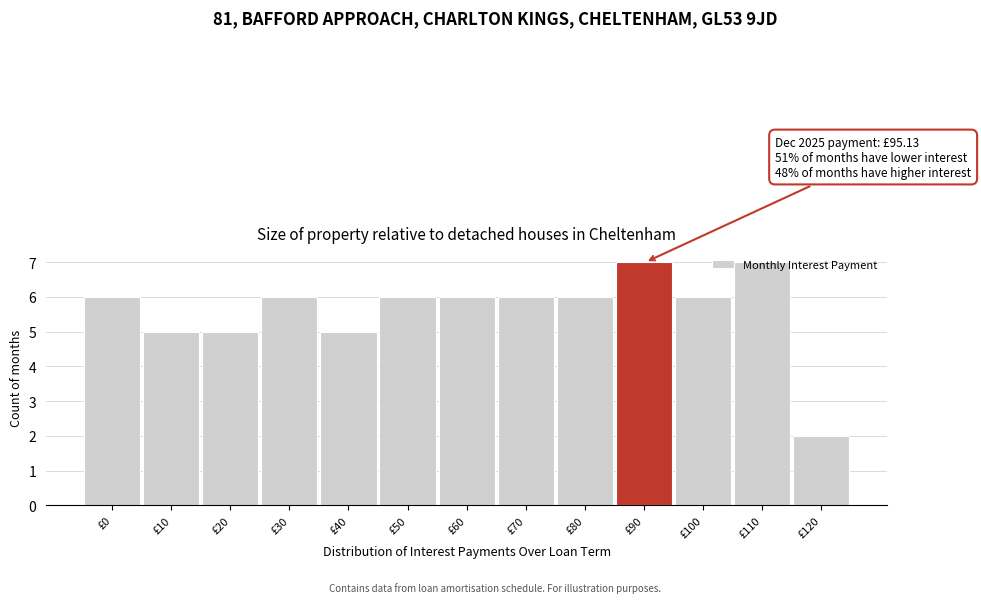

What is the ratio of the value at £100 to the value at £20?

1.2